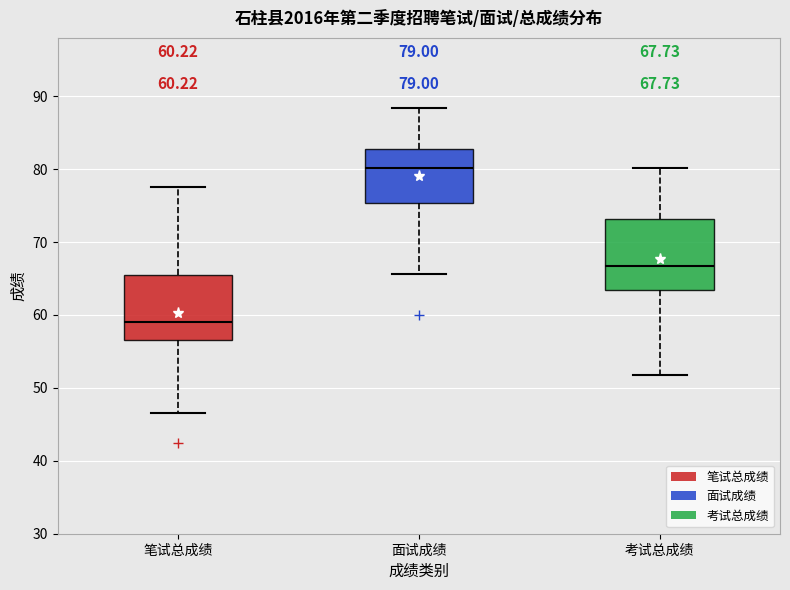

Which box's median line is the lowest?

笔试总成绩